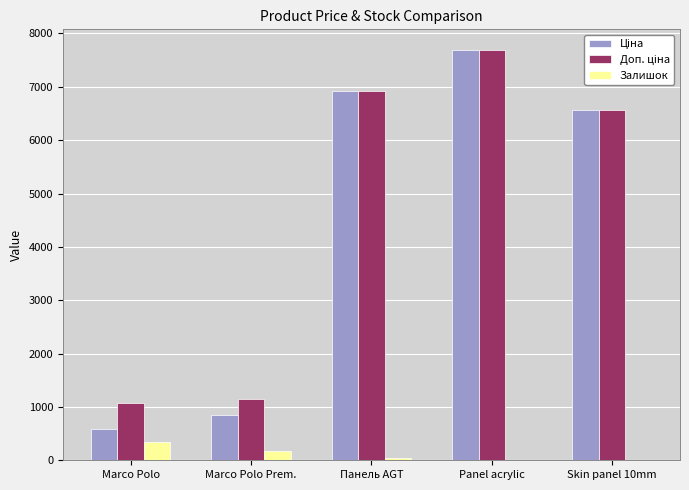

Which category has the highest value across all series?

Panel acrylic